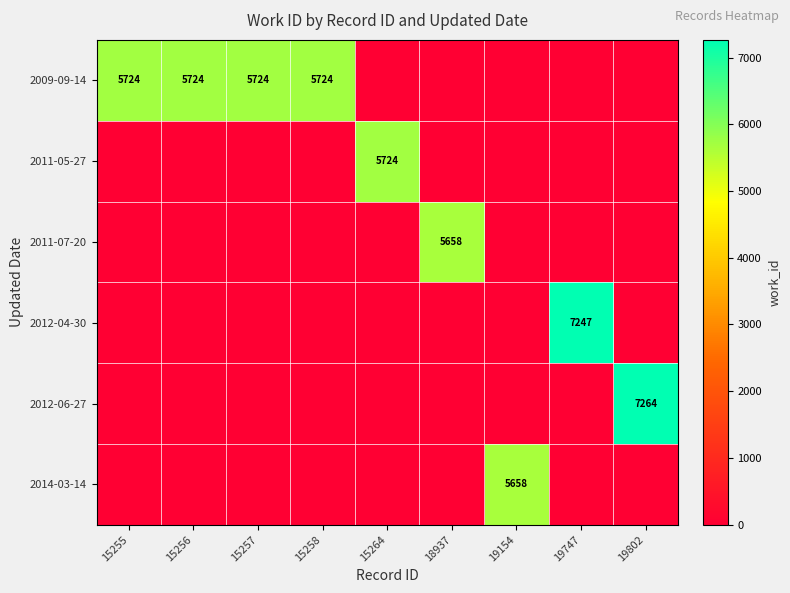

Which category has the lowest value across all series?

15264